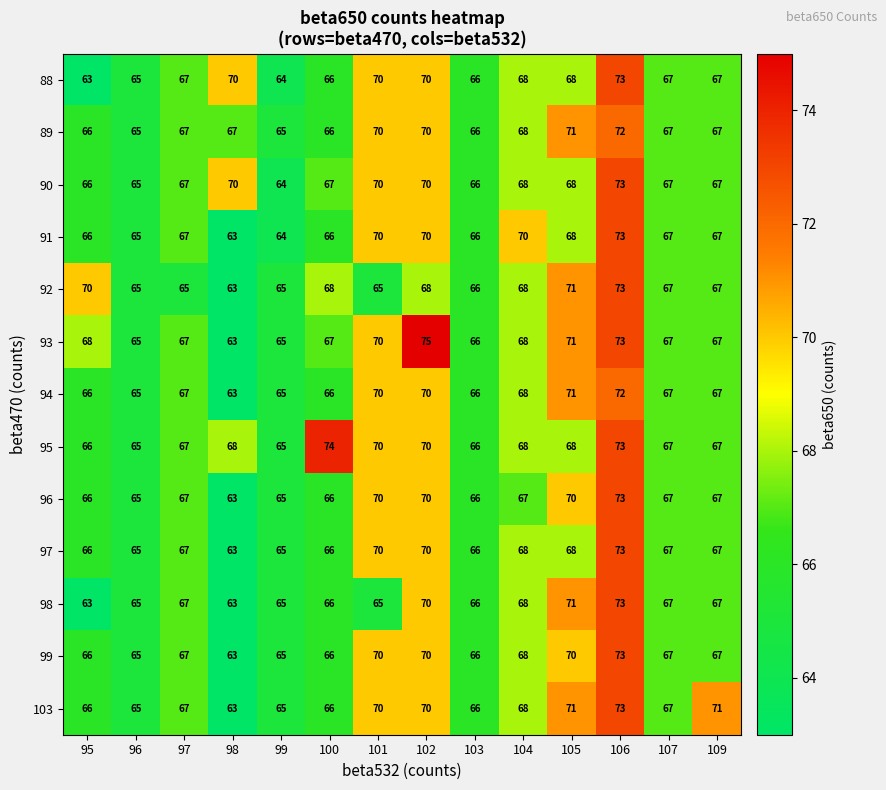

At how many categories does at least one series exceed 64?

14